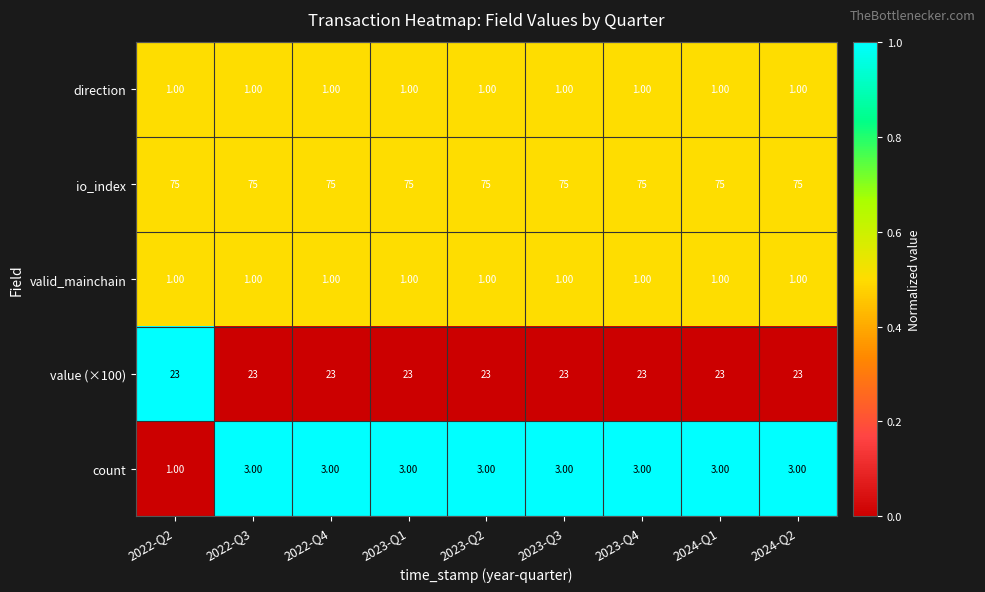

What is the total value across all series at 2023-Q4?

103